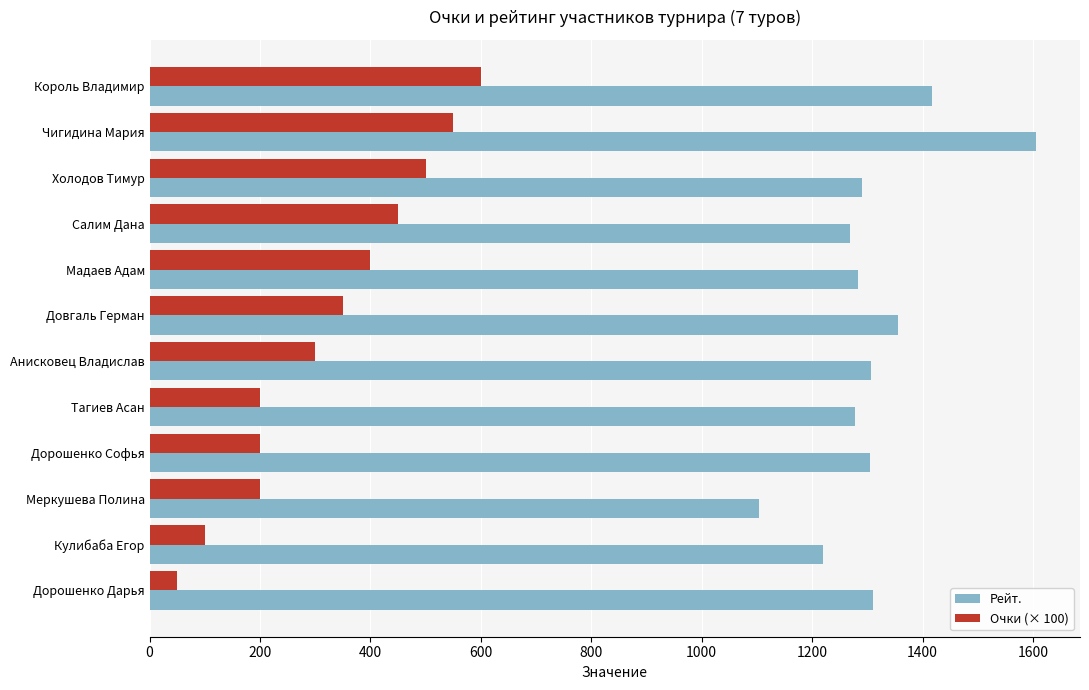

Which category has the highest value in the Рейт. series?

Чигидина Мария